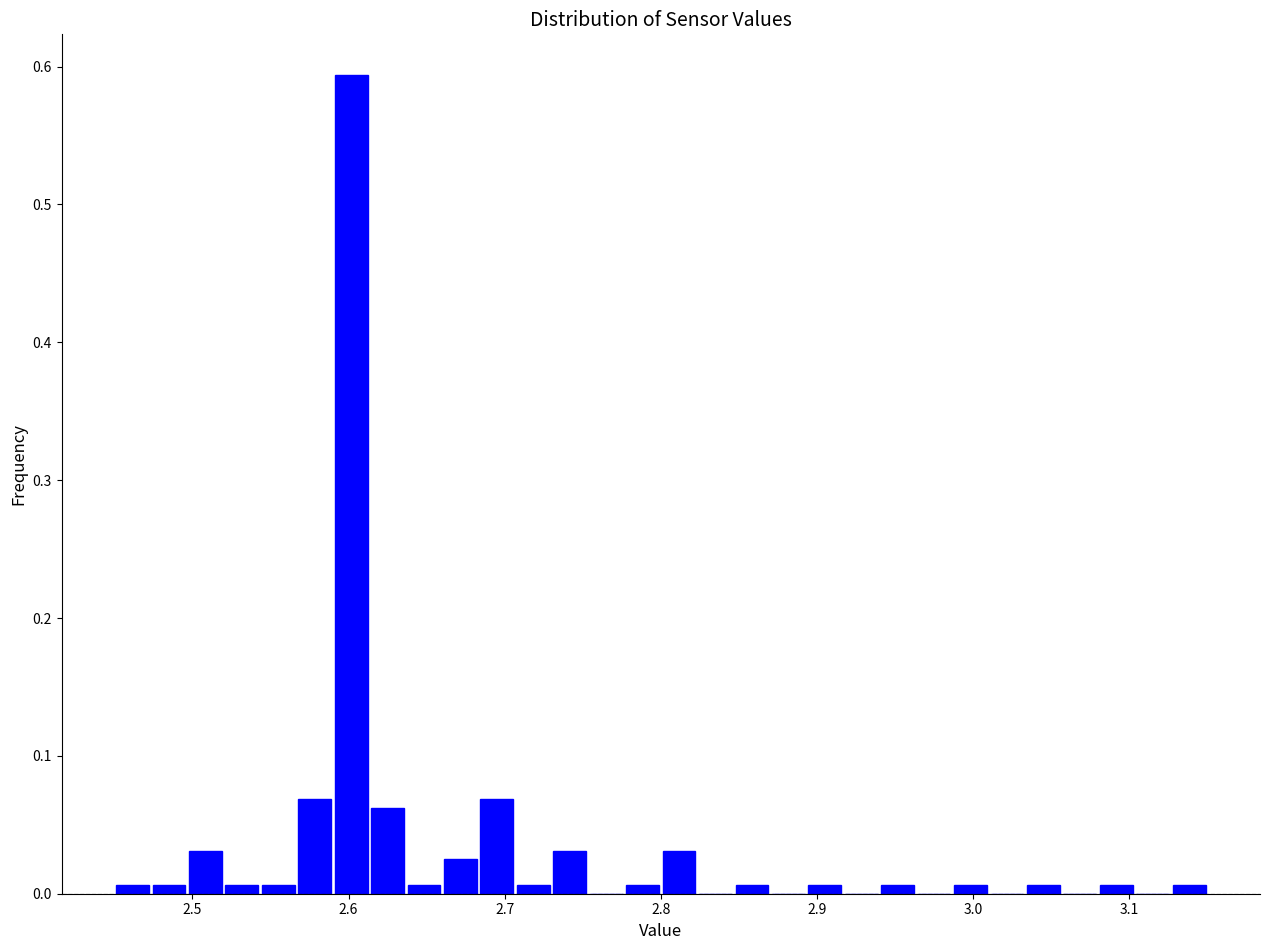

Around what value on the x-axis is the tallest bar? Give the approximate position of its centre, as read against the axis.

2.60